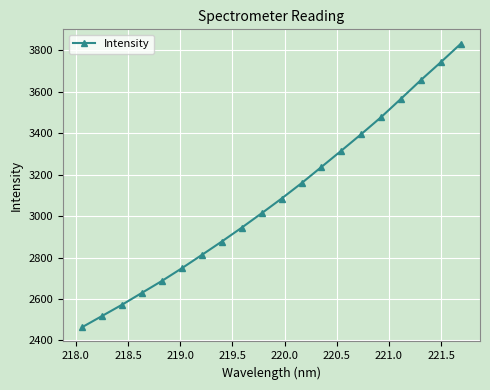

Does the chart have visible grid lines?

Yes